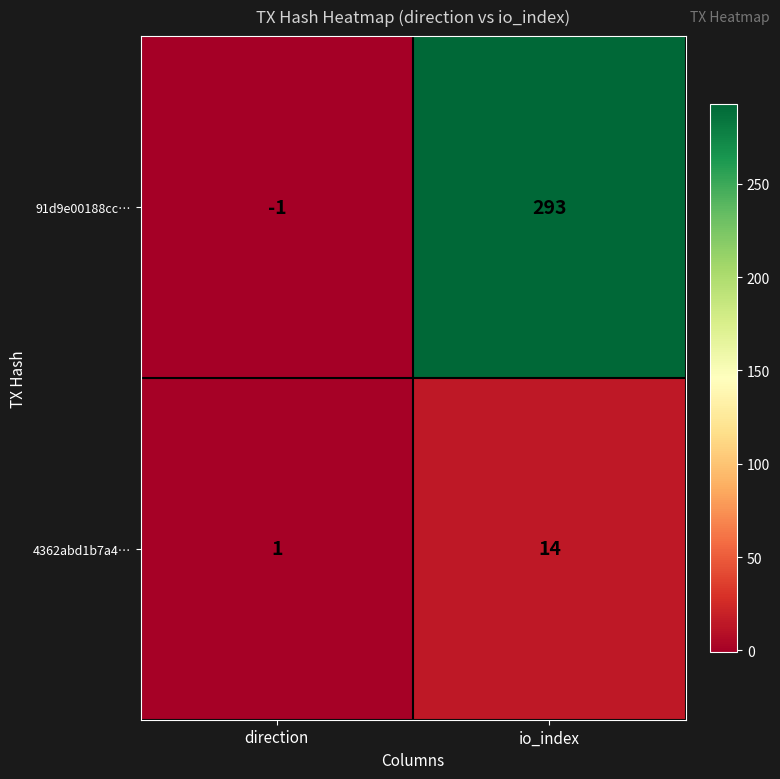

Which series has the largest total across all categories?

91d9e00188cc…